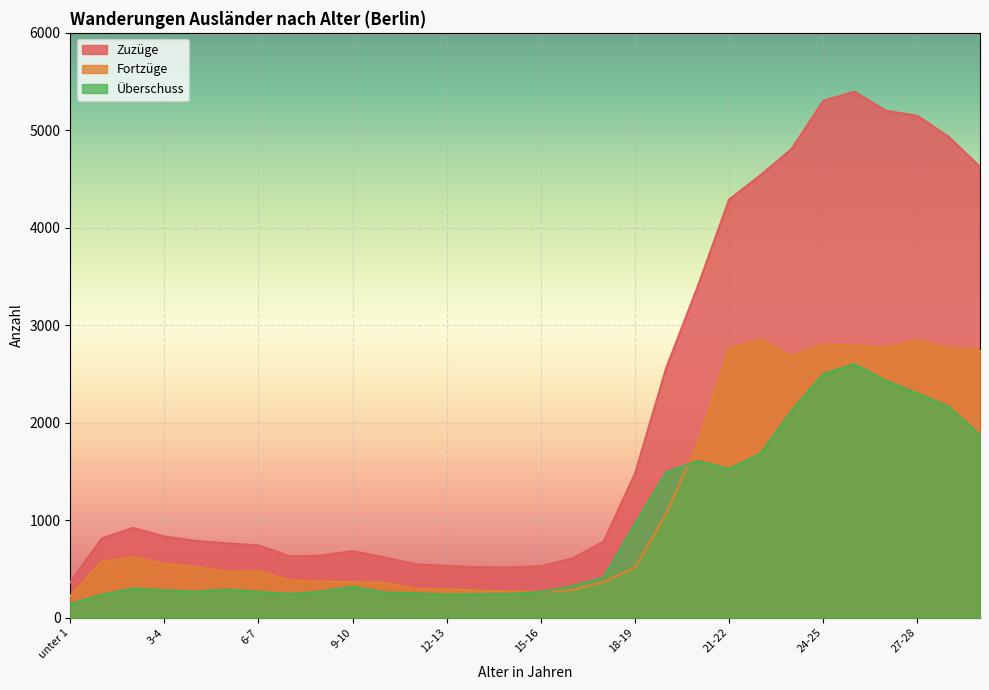

In Zuzüge, how many points are higher than both neighbors (excluding endpoints)?

3